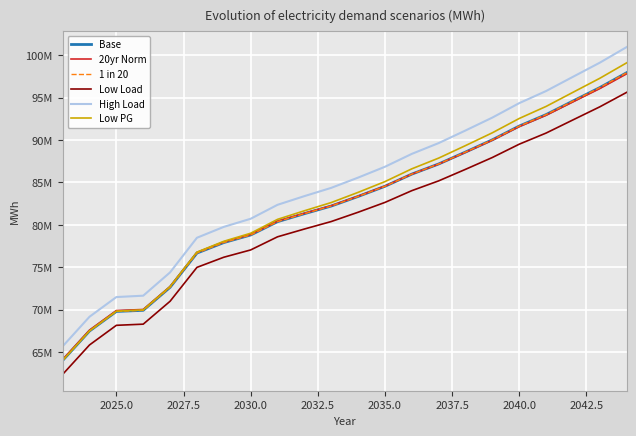

At how many categories does at least one series exceed 80059748?

15